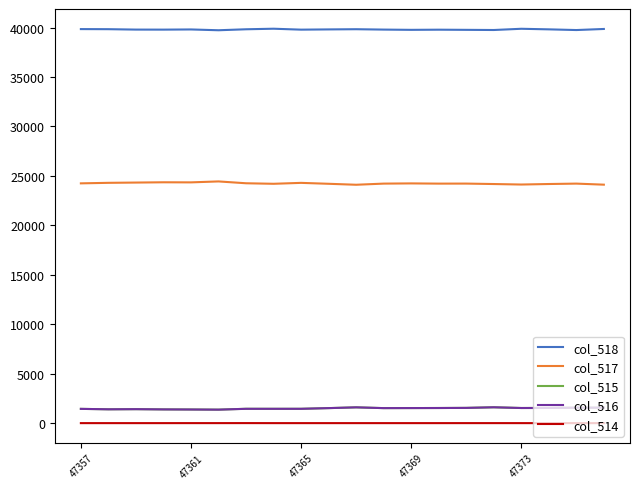

Which series has the largest total across all categories?

col_518